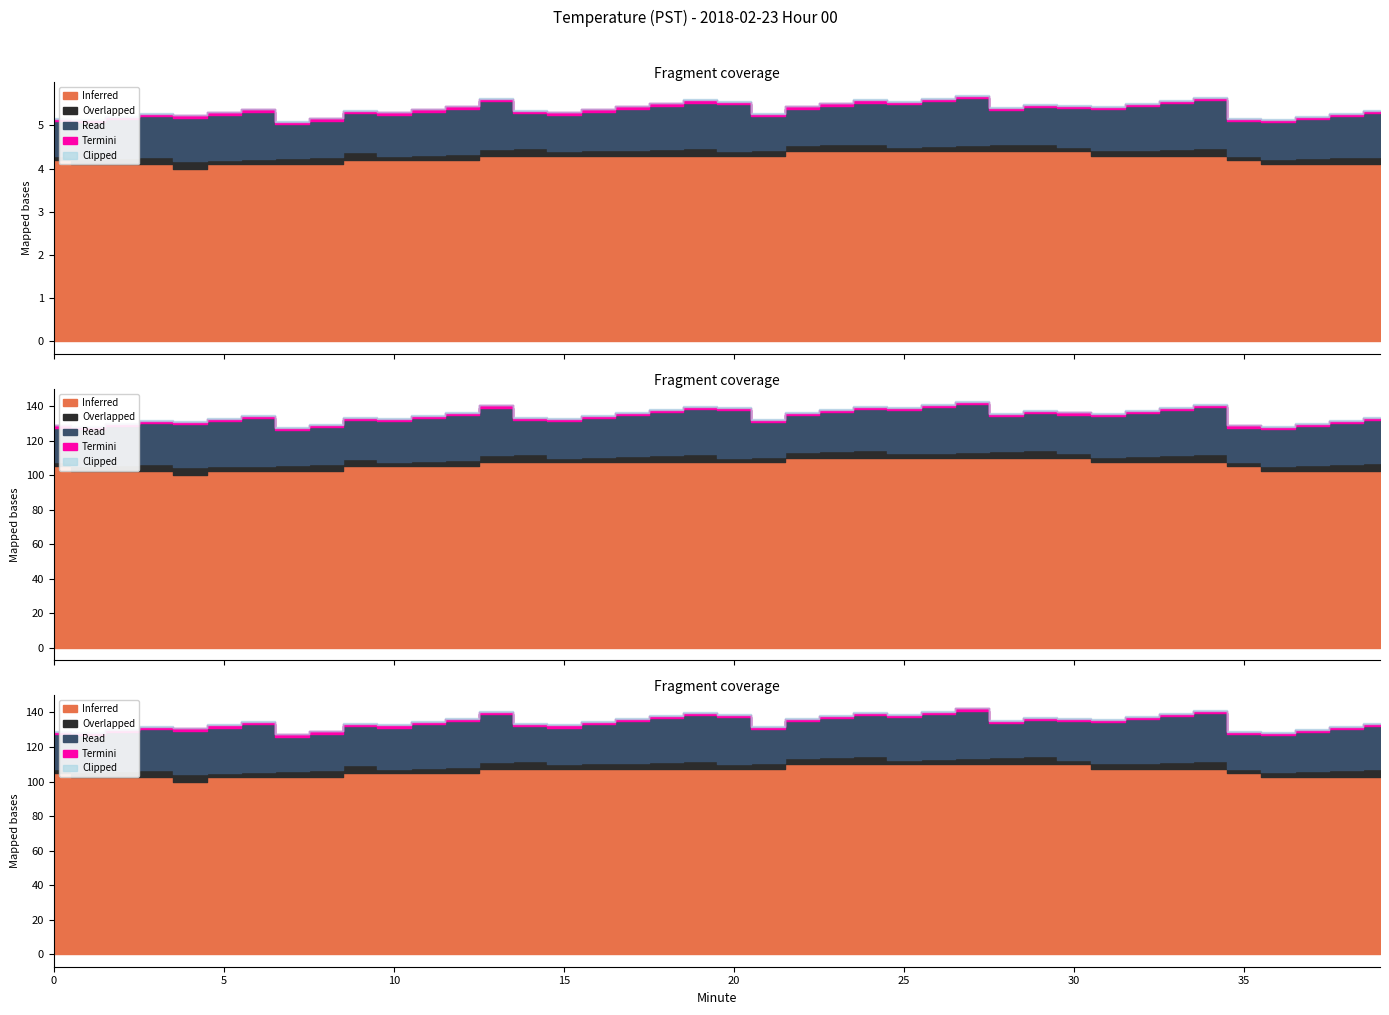

What are all the series names shown in the legend?

Inferred, Overlapped, Read, Termini, Clipped